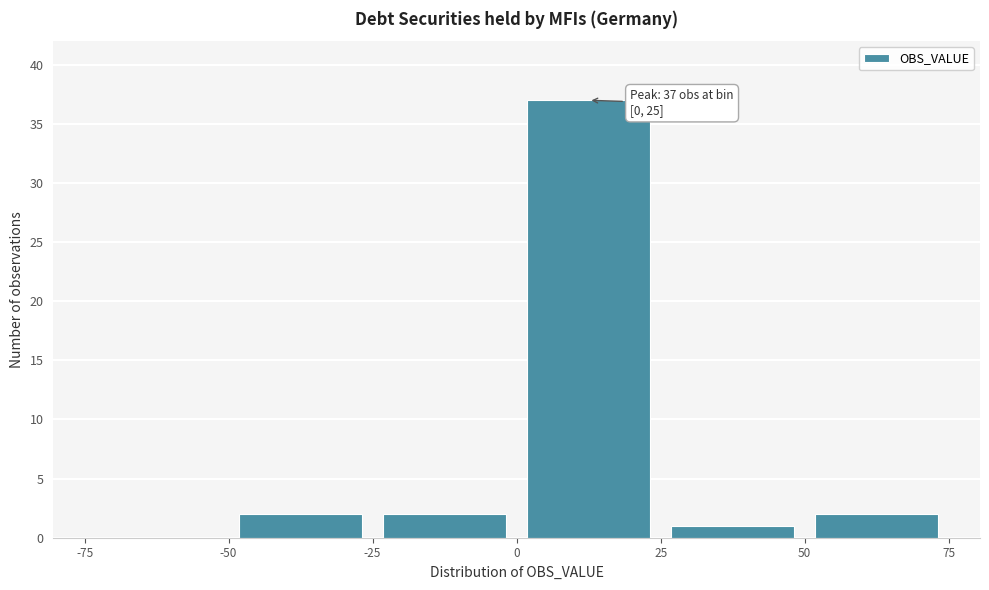

Which range on the x-axis has the tallest bar?

0 to 25